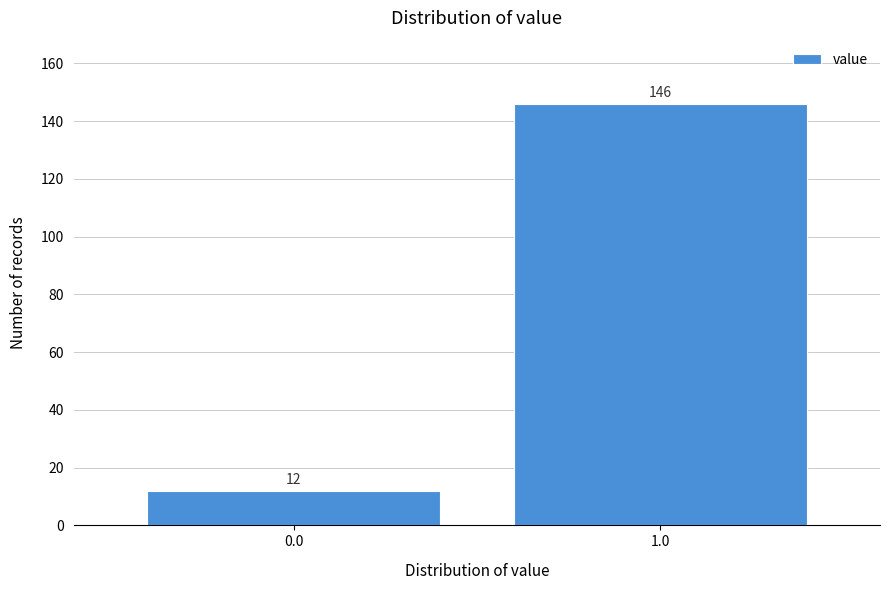

Reading right to left, list all the values displayed in this chart.

146	12